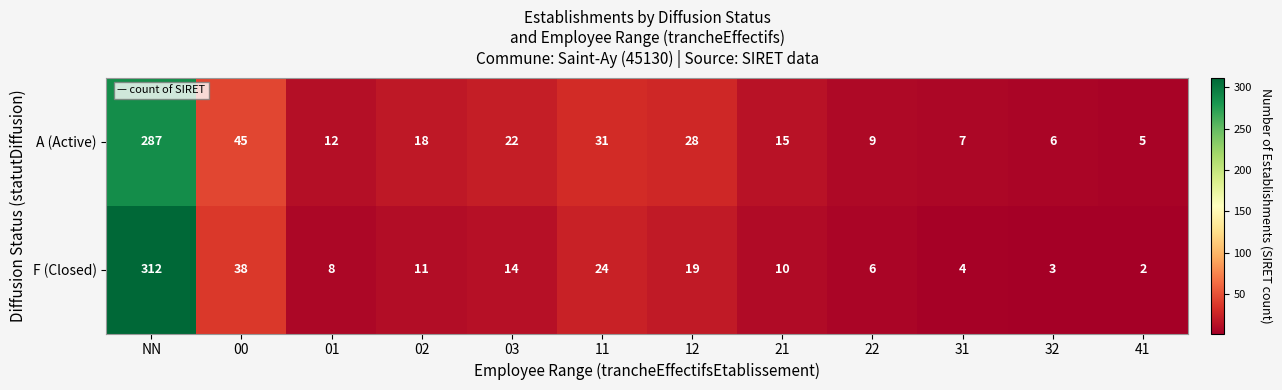

How many distinct data groups are displayed?

2